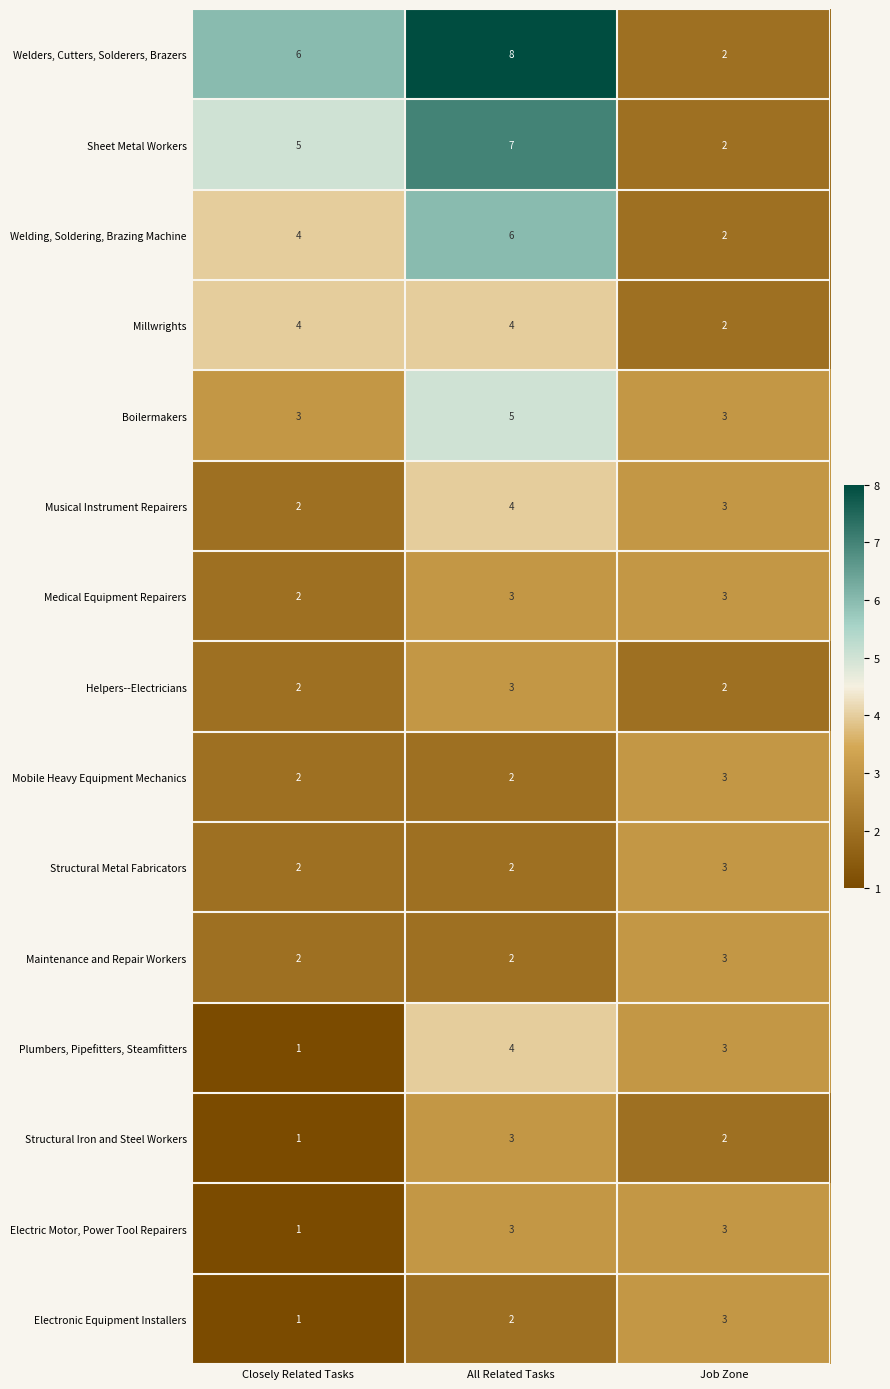

Which series has the widest spread of values?

Welders, Cutters, Solderers, Brazers